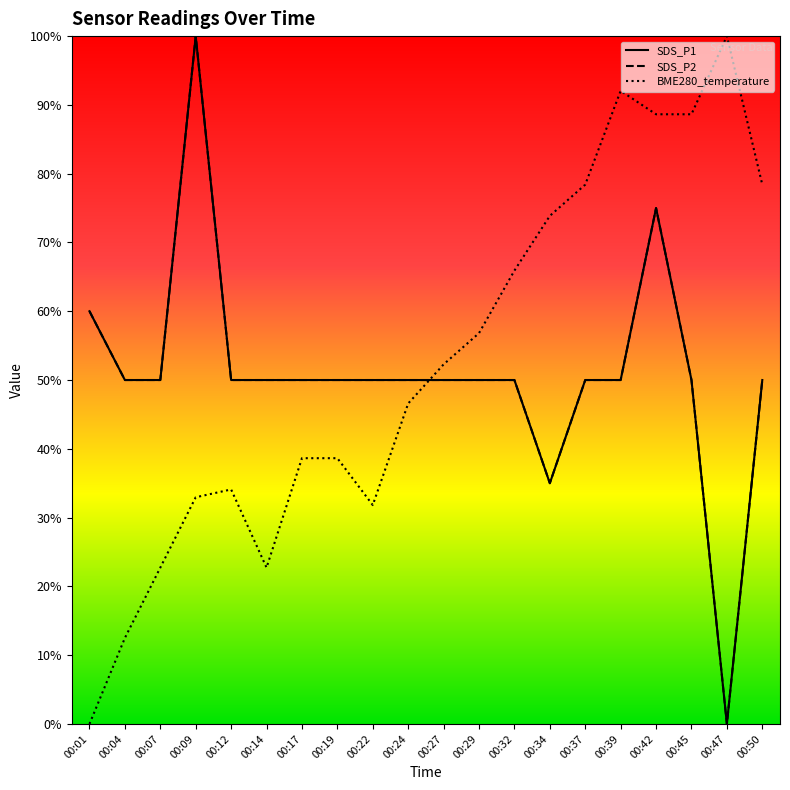

Which series changed the most between 00:12 and 00:29?

BME280_temperature